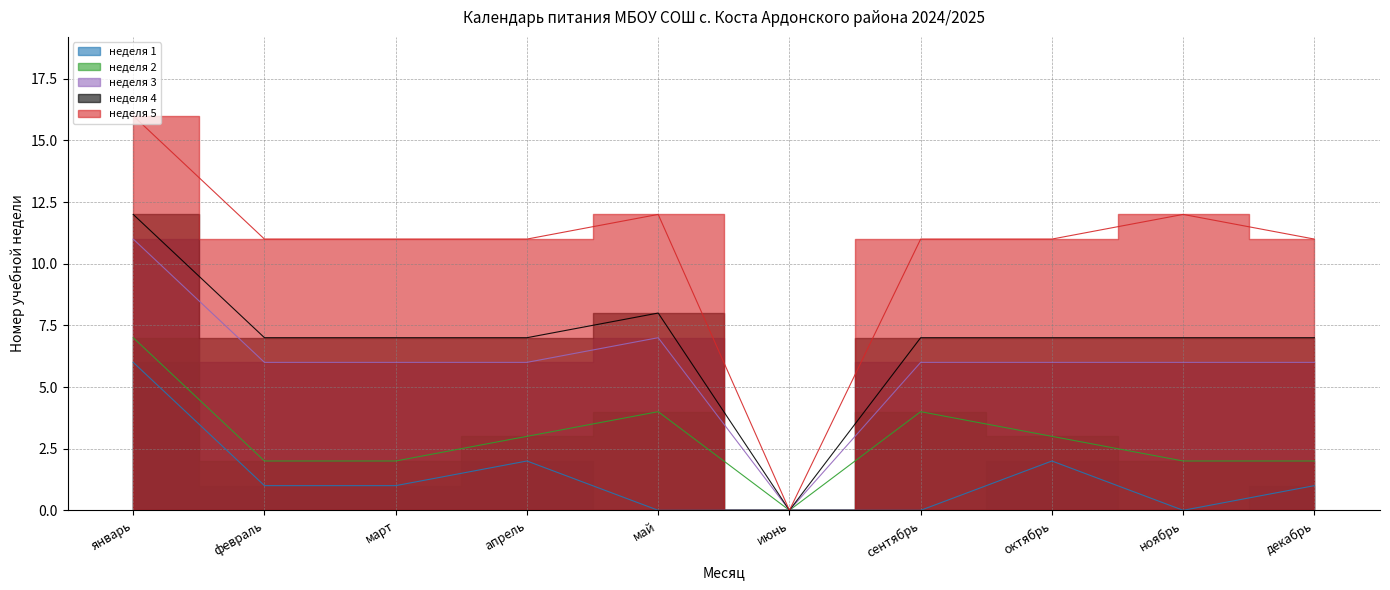

Which category has the highest value across all series?

январь